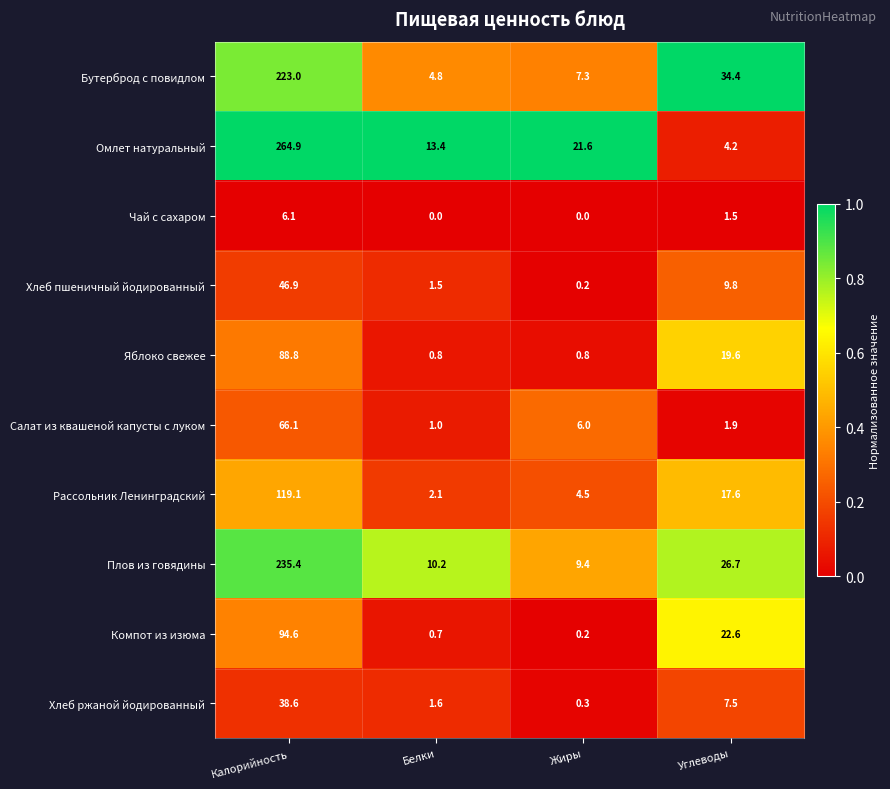

What is the difference between the maximum and minimum values in the Хлеб ржаной йодированный series?

38.3